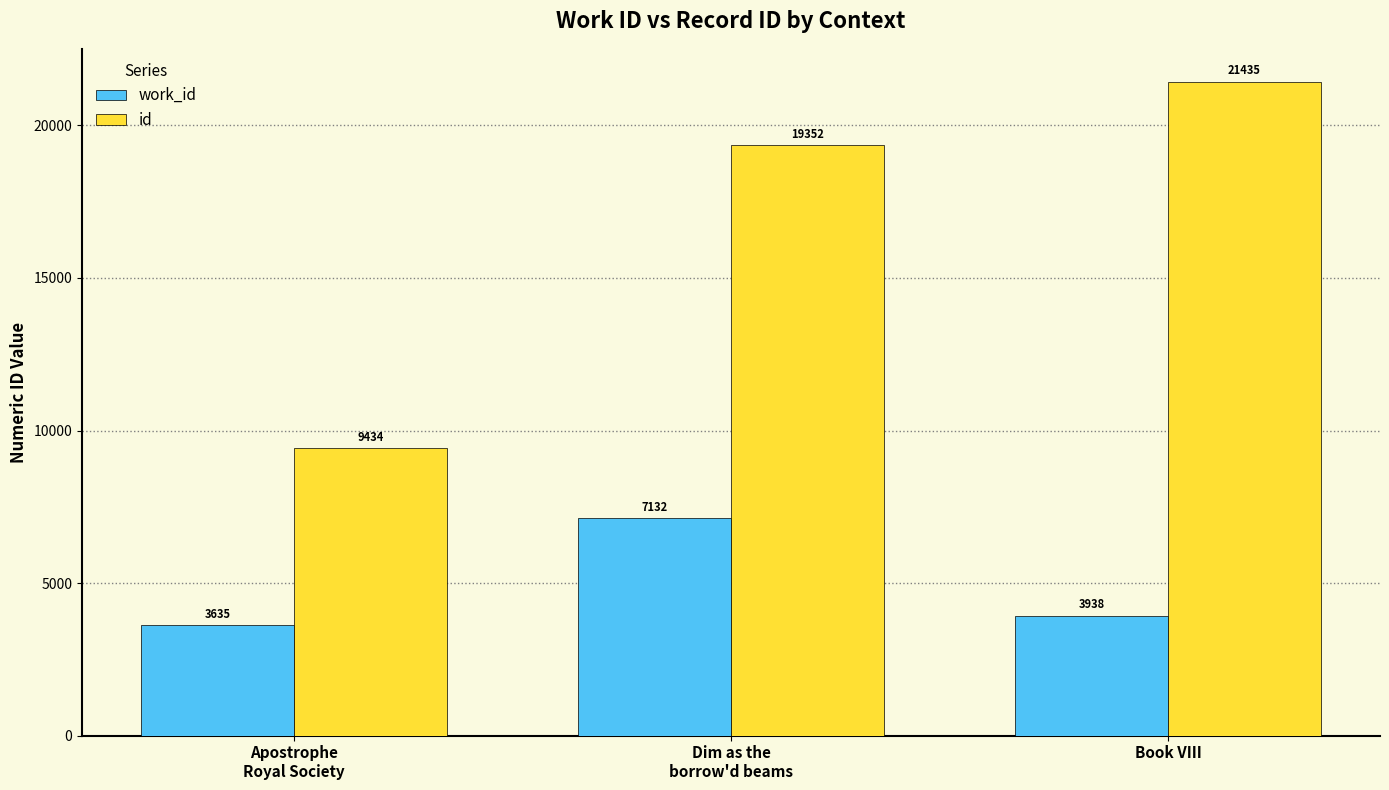

Reading left to right, what are all the values shown in this chart?

work_id: Apostrophe
Royal Society=3635	Dim as the
borrow'd beams=7132	Book VIII=3938
id: Apostrophe
Royal Society=9434	Dim as the
borrow'd beams=19352	Book VIII=21435